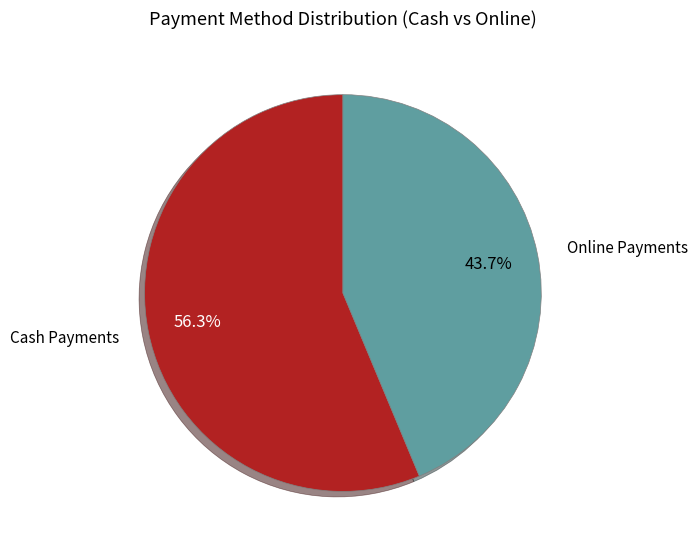

Is there a majority slice in this chart?

Yes